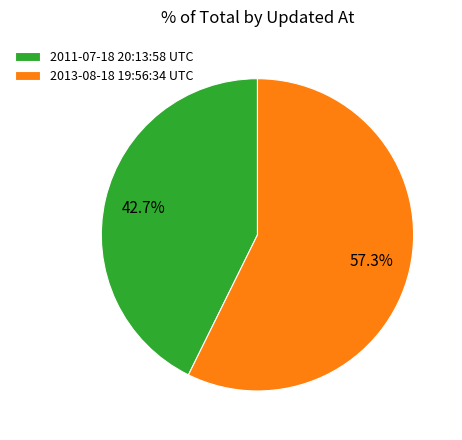

True or false: 2011-07-18 20:13:58 UTC accounts for 28% of the total.

False